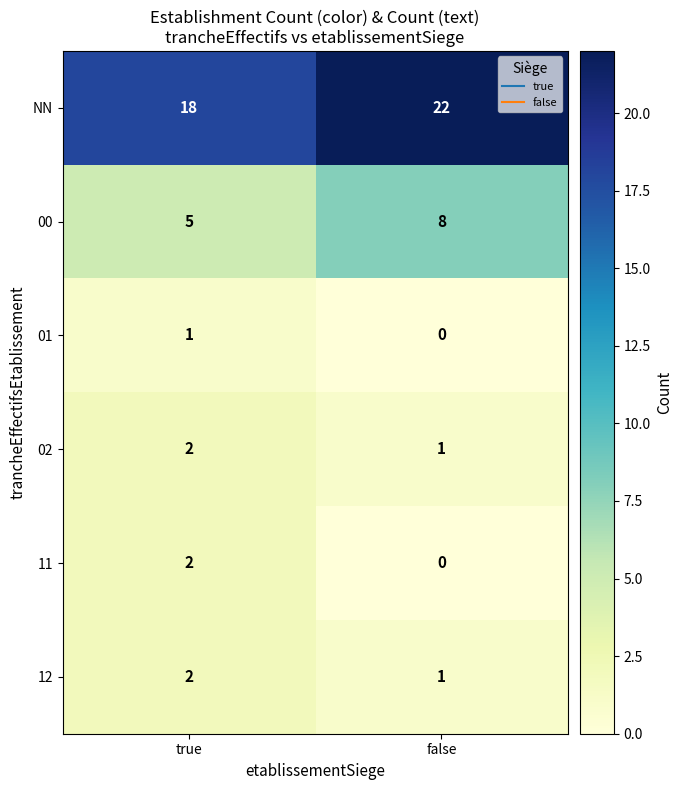

List the labels in order of 12 value, largest first.

true, false